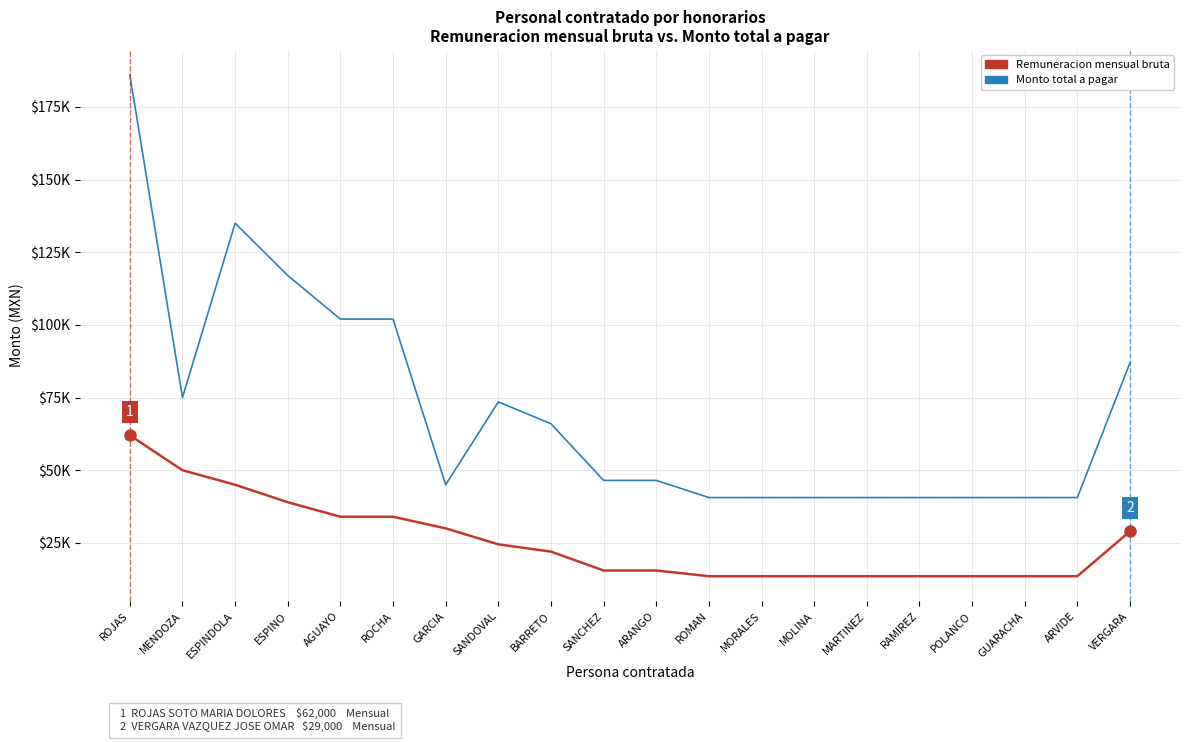

What is the total value across all series at RAMIREZ?

54132